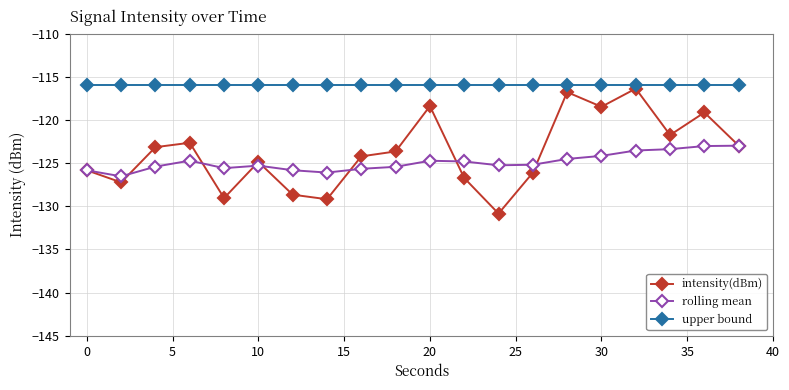

True or false: intensity(dBm) has more than 0 points higher than both neighbors.

True